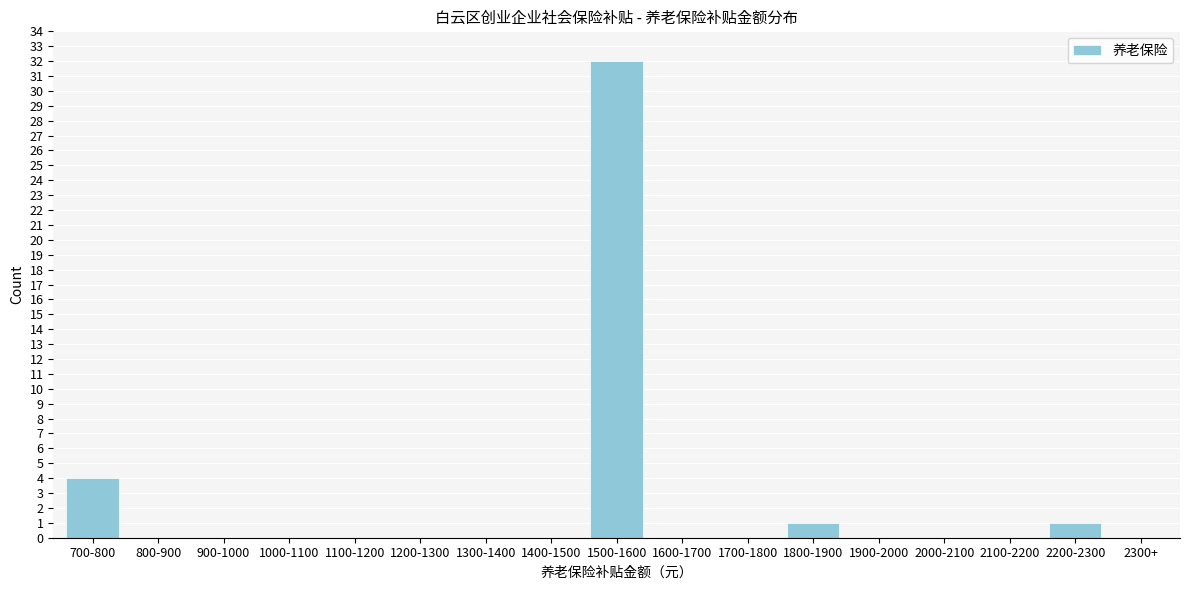

Reading left to right, extract all data points from this chart.

700-800=4	800-900=0	900-1000=0	1000-1100=0	1100-1200=0	1200-1300=0	1300-1400=0	1400-1500=0	1500-1600=32	1600-1700=0	1700-1800=0	1800-1900=1	1900-2000=0	2000-2100=0	2100-2200=0	2200-2300=1	2300+=0